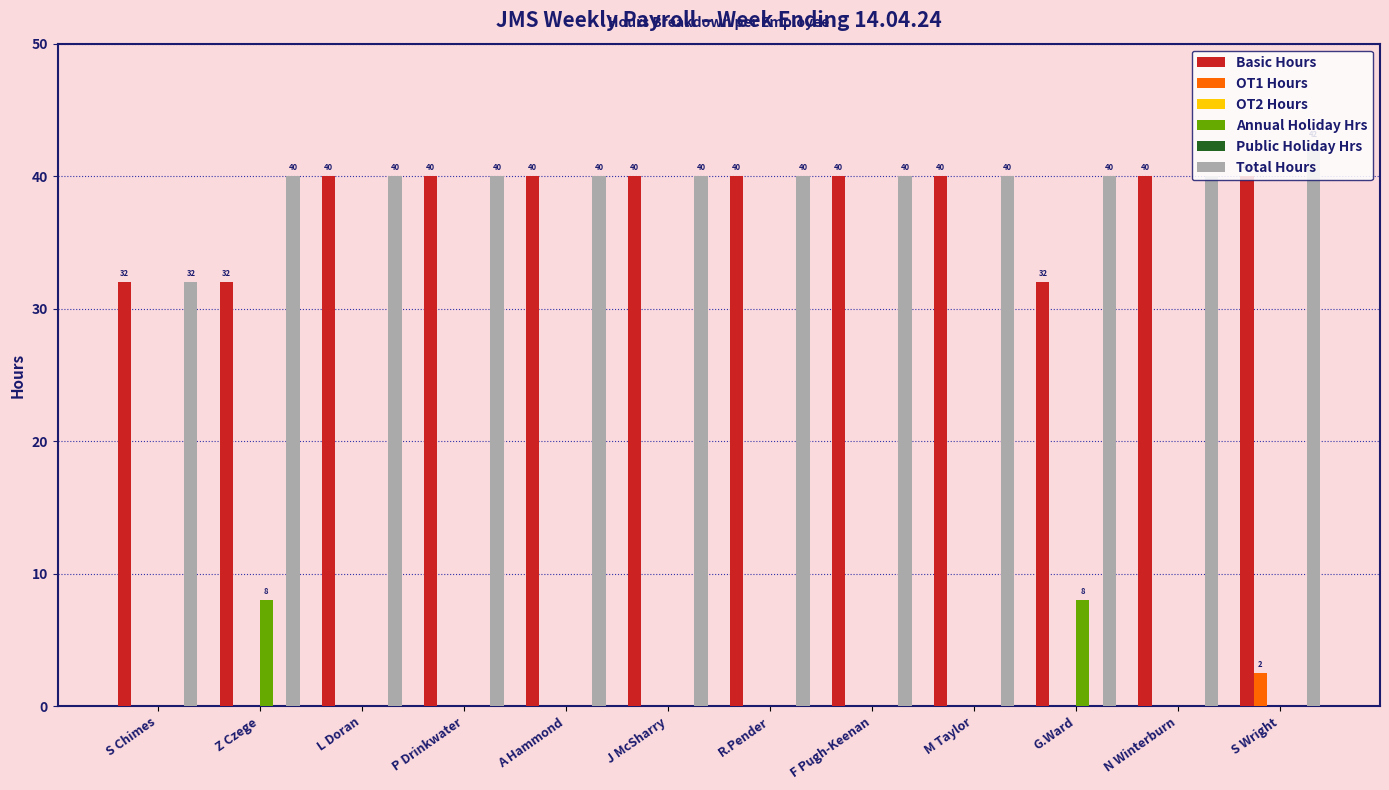

How many values in the OT1 Hours series exceed 0?

1